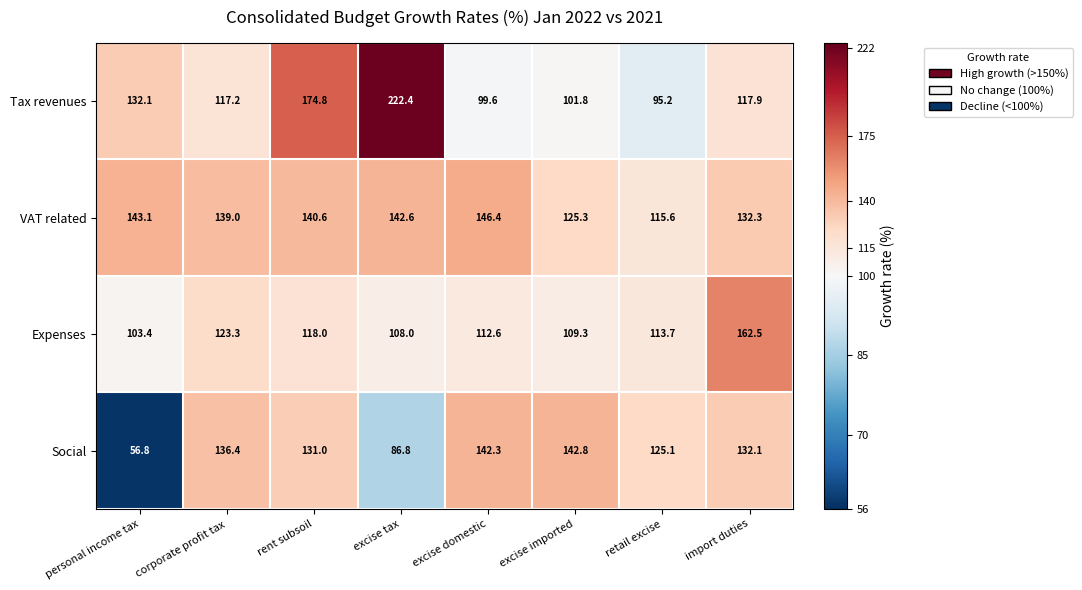

What is the maximum value for Tax revenues?

222.4